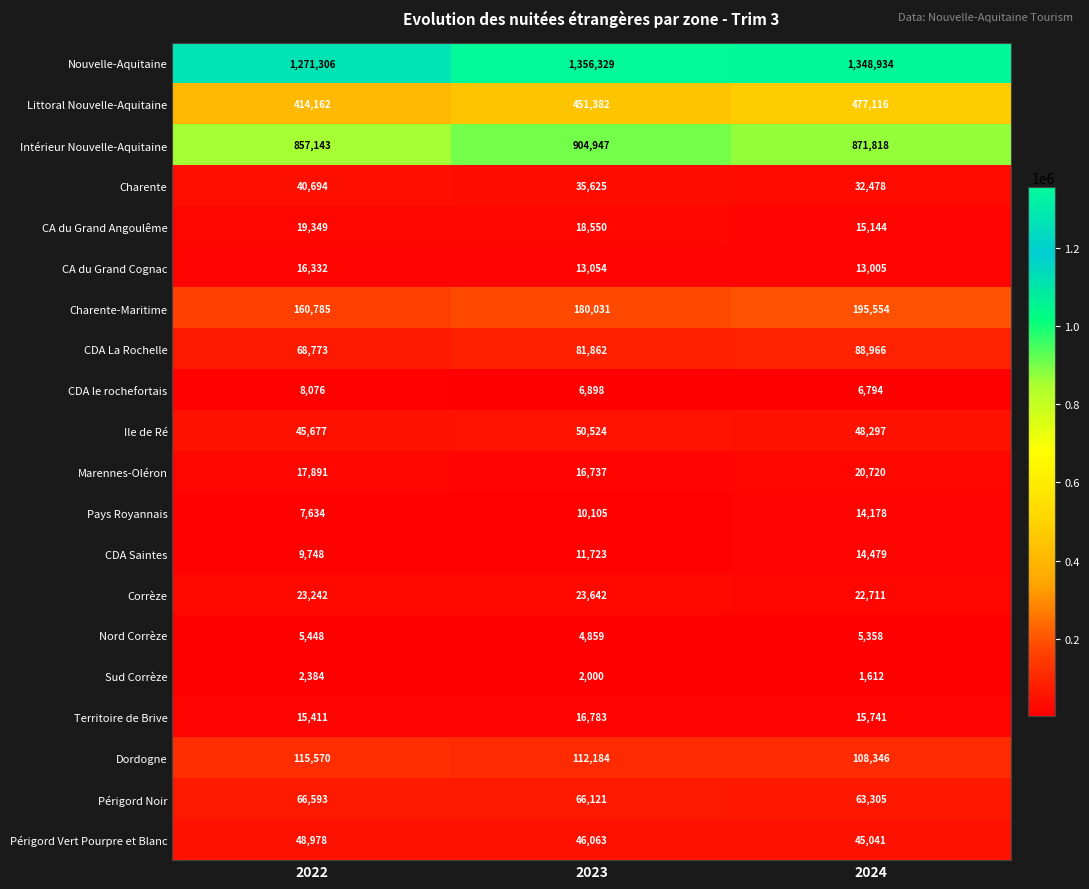

List the labels in order of Nord Corrèze value, smallest first.

2023, 2024, 2022